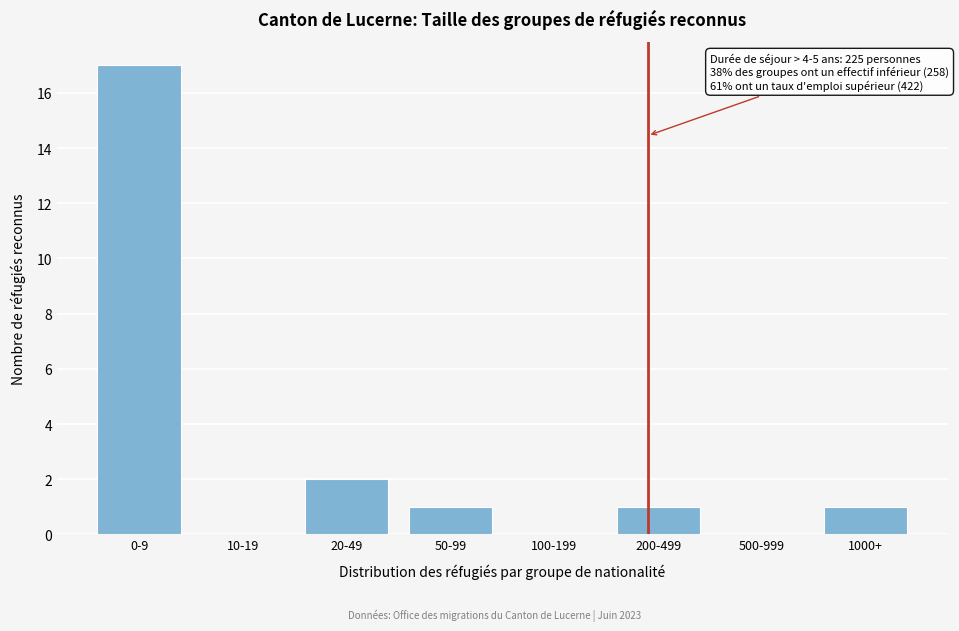

Reading left to right, list all the values displayed in this chart.

0-9=17	10-19=0	20-49=2	50-99=1	100-199=0	200-499=1	500-999=0	1000+=1